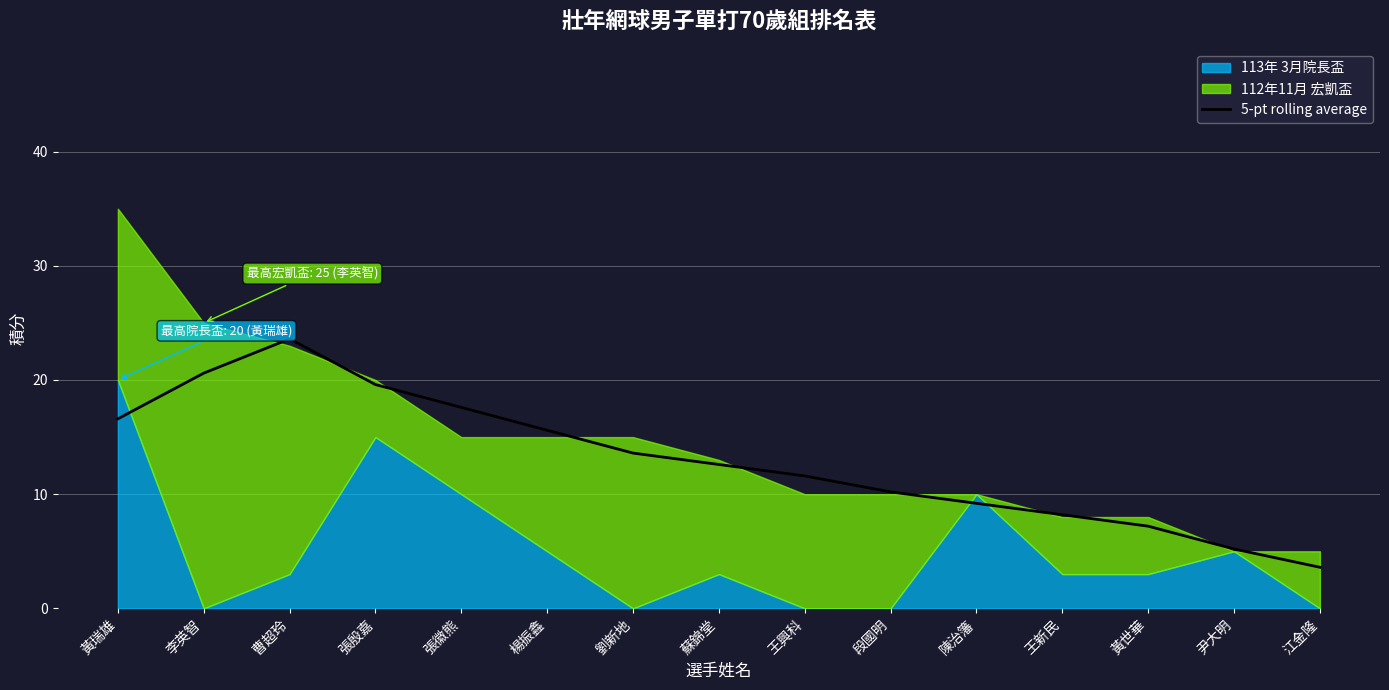

Where is the first local maximum?

曹超玲